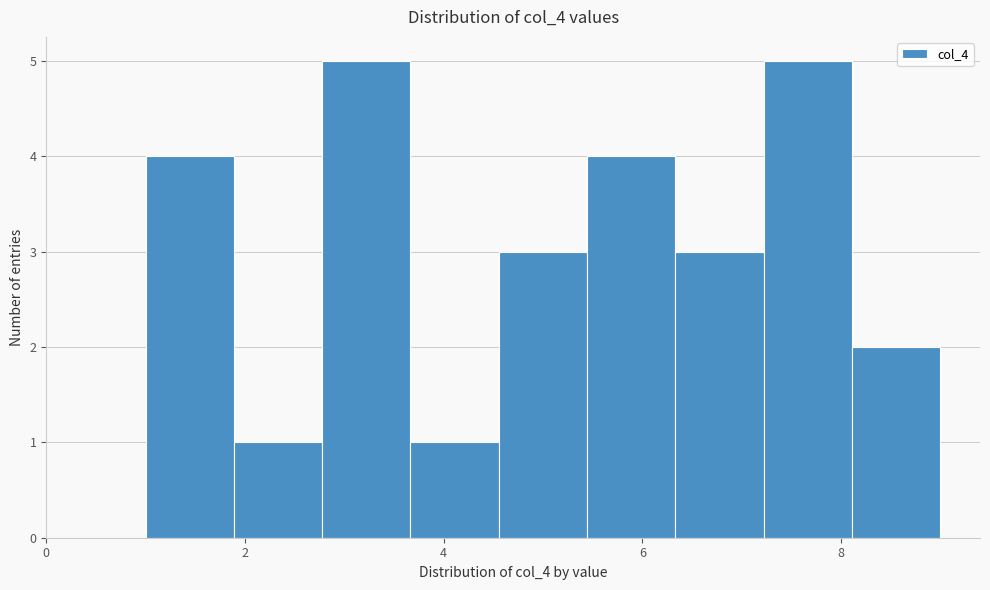

Reading left to right, transcribe this chart: for each bar, give the range it covers on the x-axis and its height. Neither the bar edges nor the heights are printed on the chart, so give them approximately, as read against the axes.

1.0 to 1.8: 4
1.8 to 2.8: 1
2.8 to 3.6: 5
3.6 to 4.6: 1
4.6 to 5.4: 3
5.4 to 6.4: 4
6.4 to 7.2: 3
7.2 to 8.2: 5
8.2 to 9.0: 2